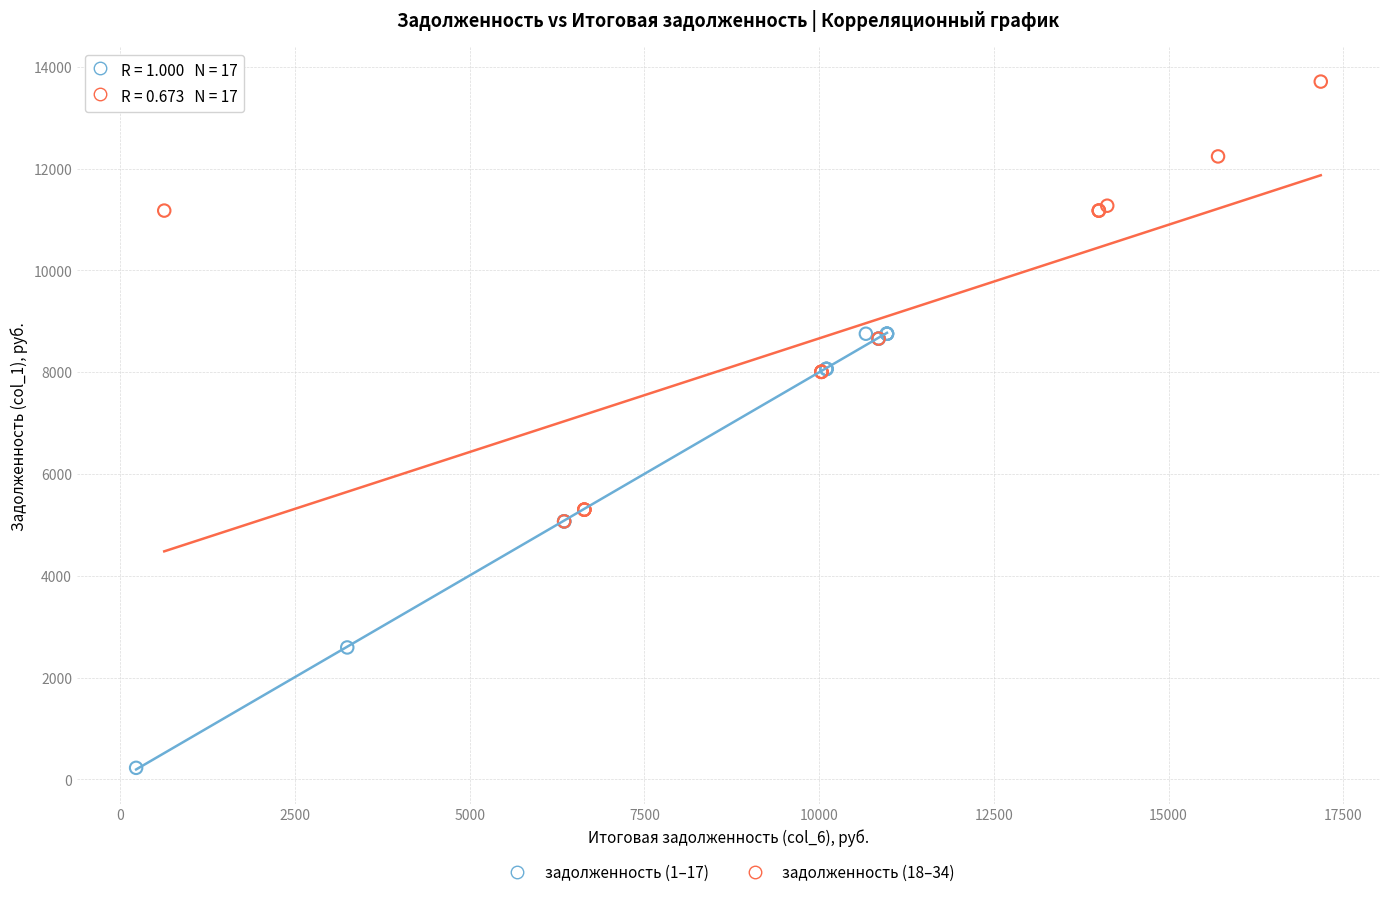

Which series contains the lowest Y value?

задолженность (1–17)